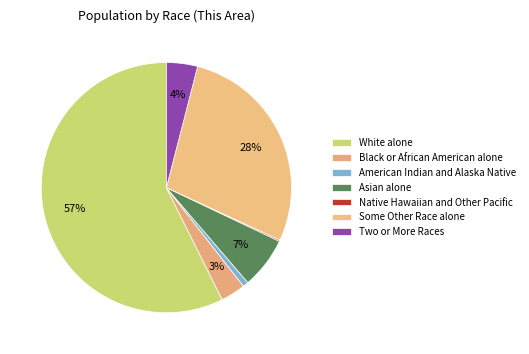

To the nearest percent, what percentage of the pie is Two or More Races?

4%